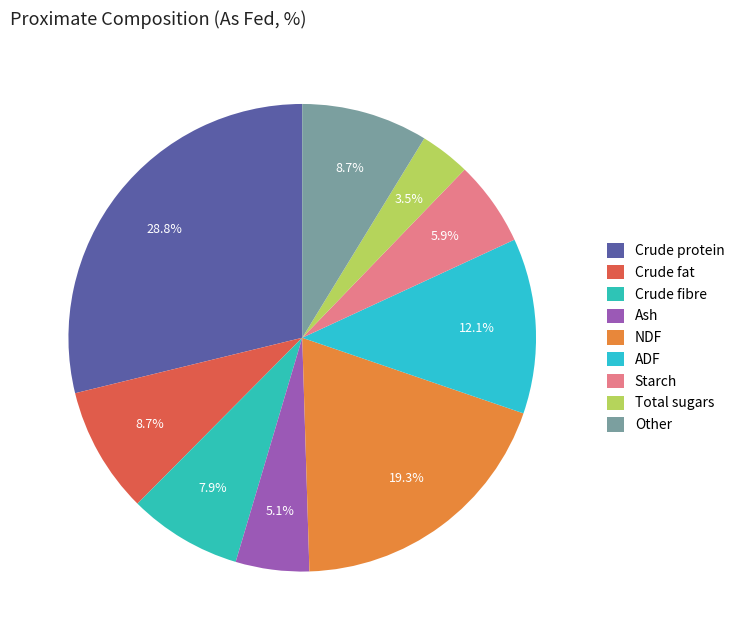

Count the number of slices in the pie.

9